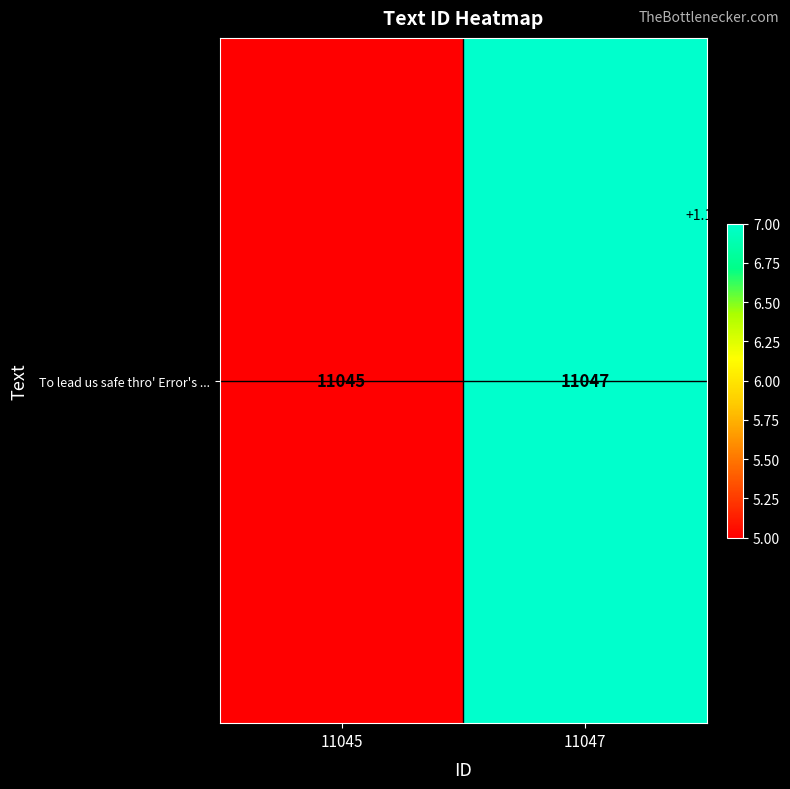

True or false: the data shows 14825 at 11045.

False